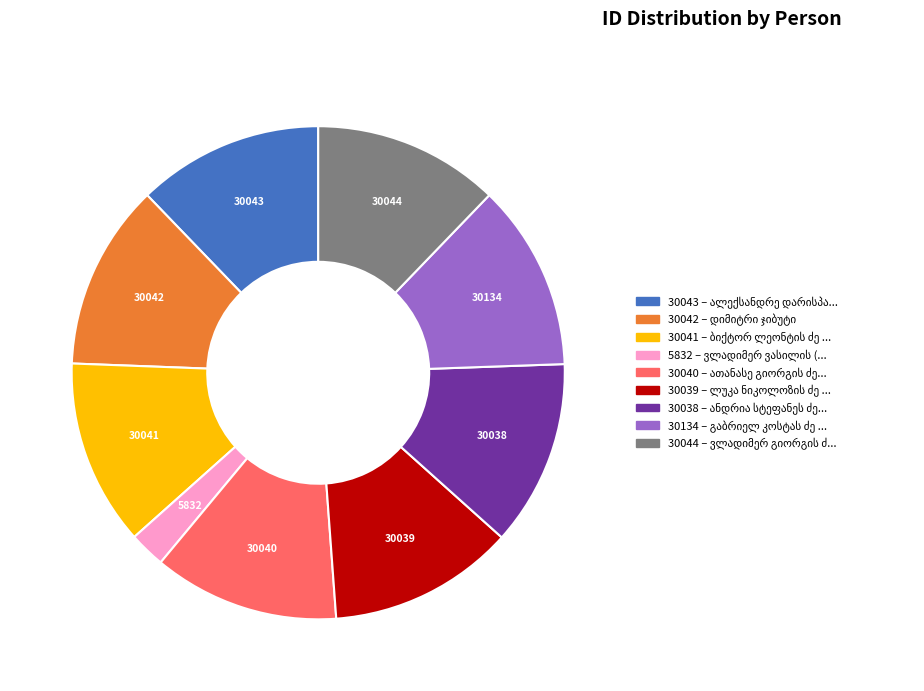

Is there a majority slice in this chart?

No